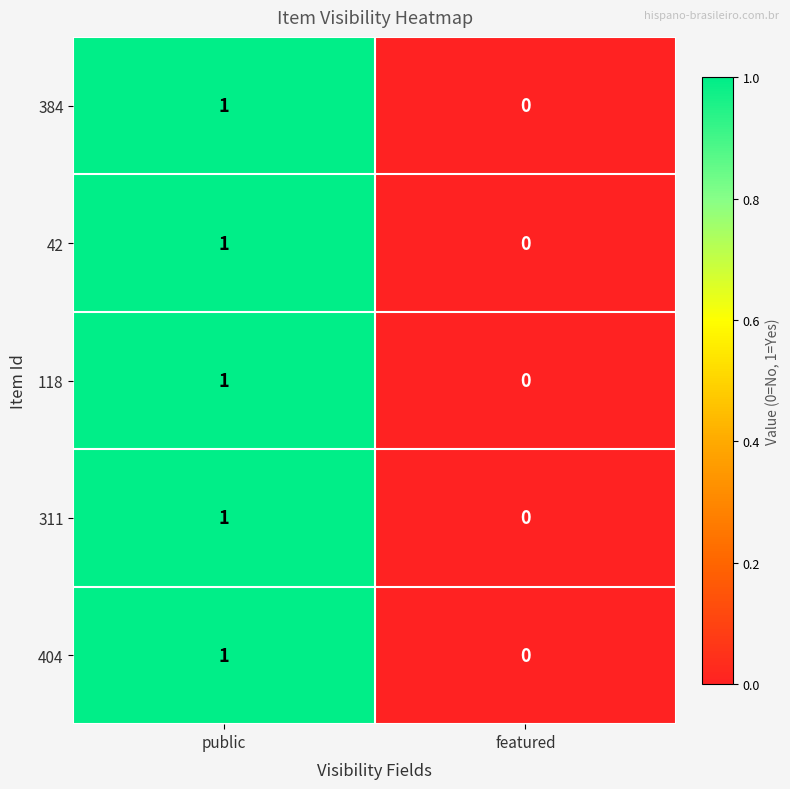

What is the maximum value shown in the chart?

1